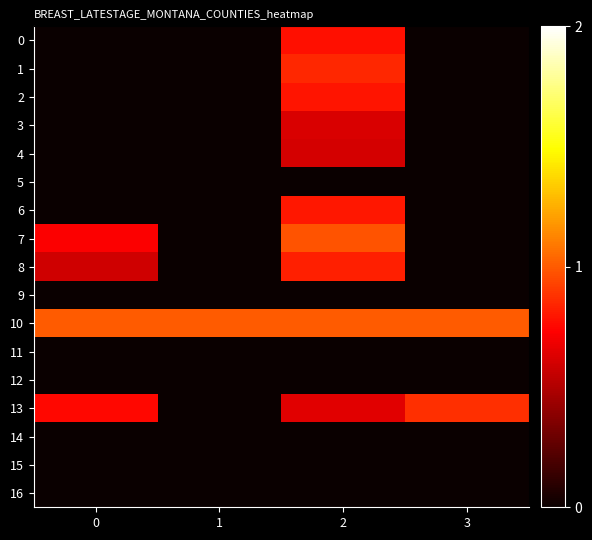

Between 0 and 2, which series saw the biggest shift?

1